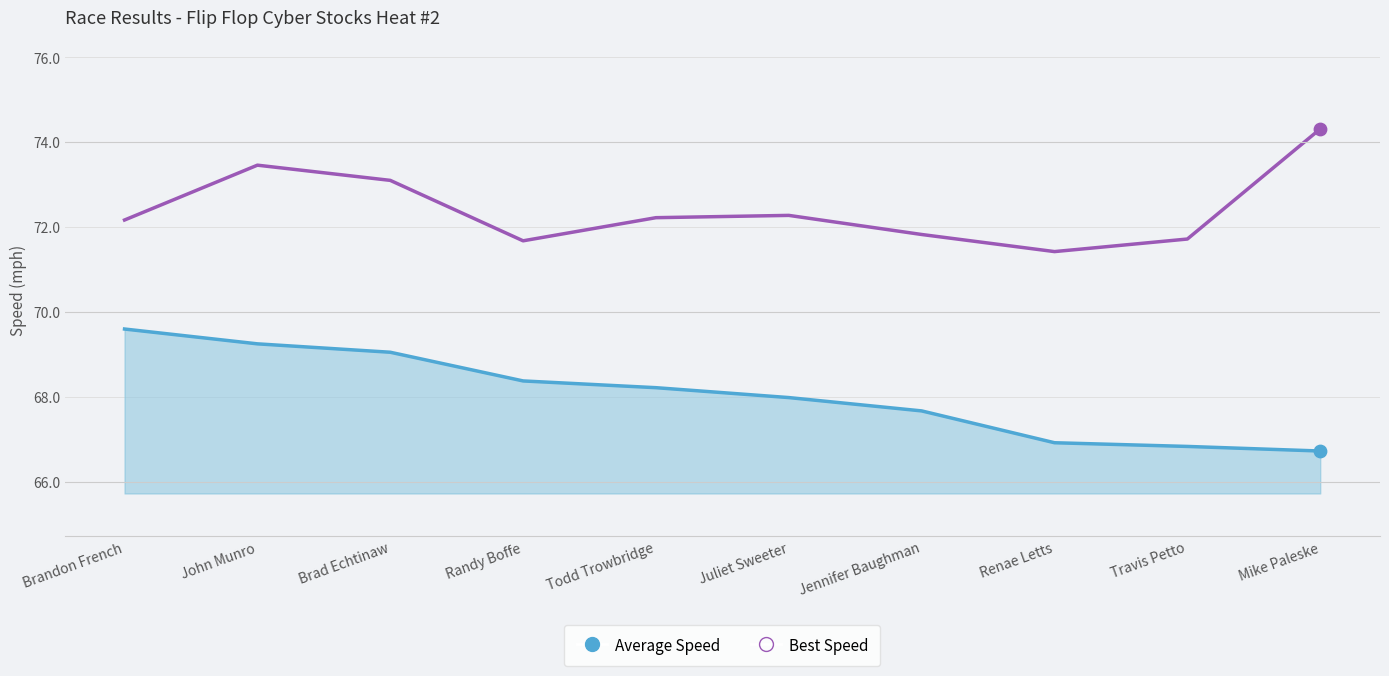

What is the total value across all series at Brad Echtinaw?

142.1